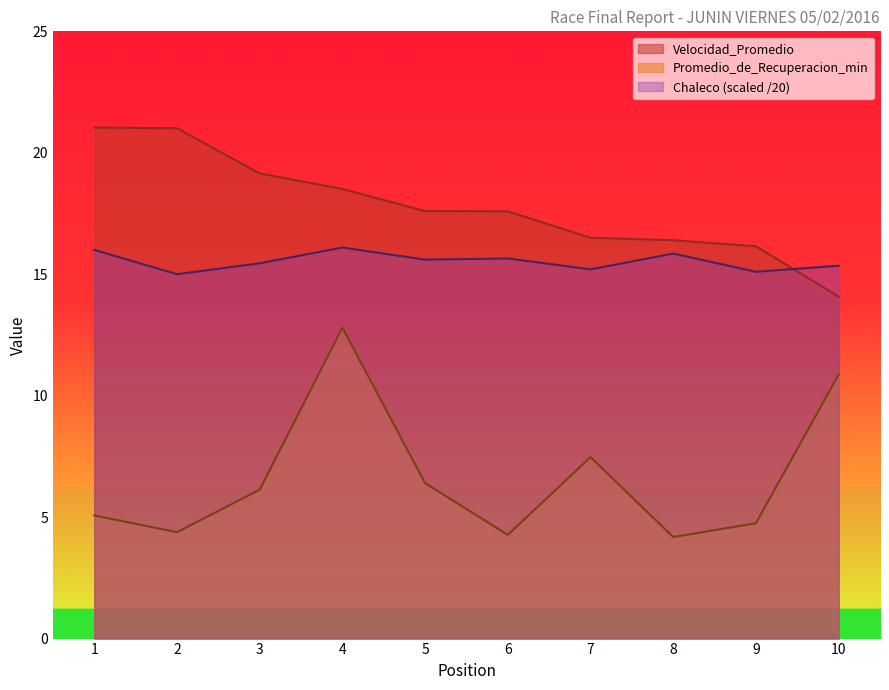

How many data points in Promedio_de_Recuperacion_min are above 6?

5